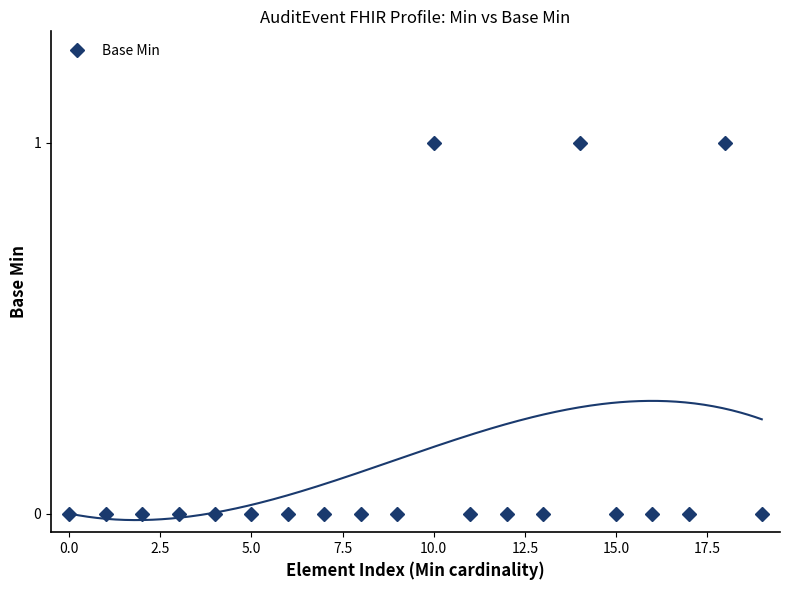

The value of Base Min at 10.0 is 0. True or false?

False